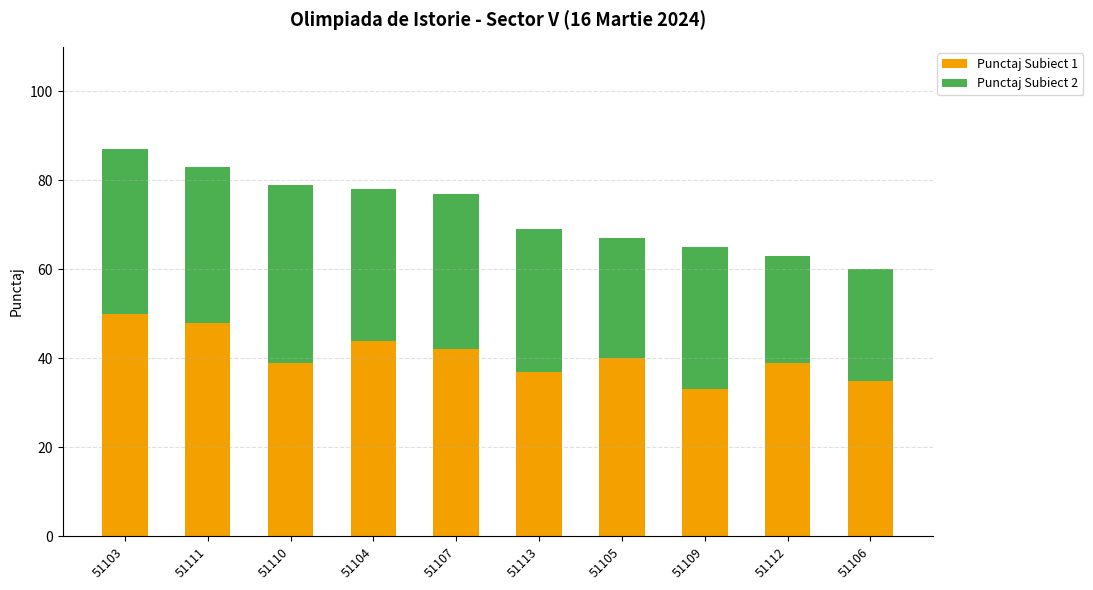

Is it true that Punctaj Subiect 1 equals 21 at 51104?

False